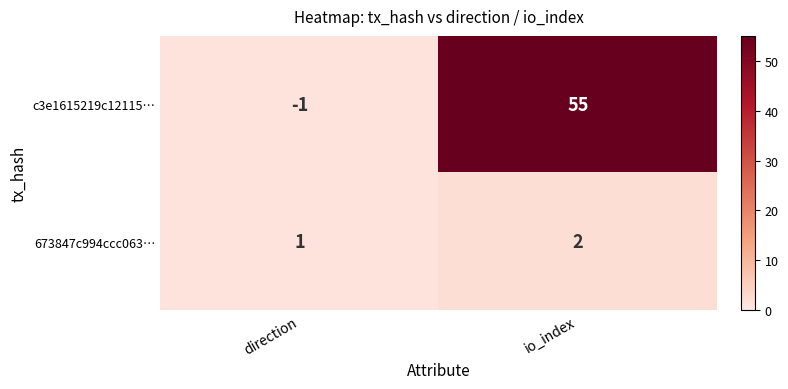

What is the spread (max minus min) of values at io_index?

53